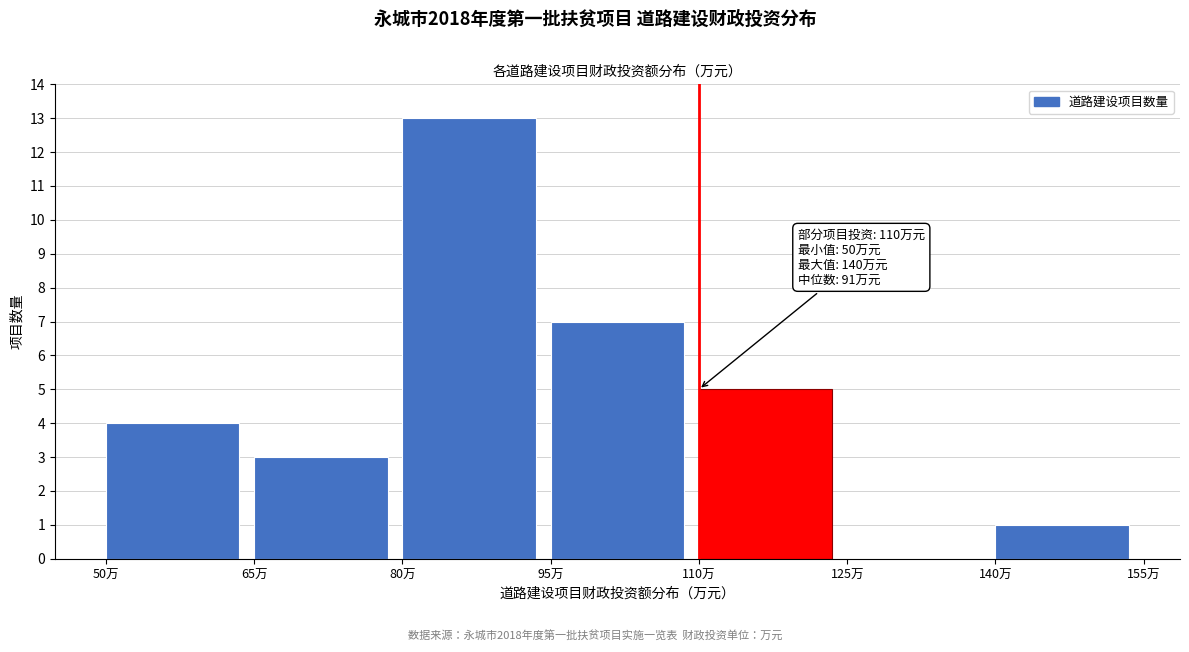

Over which range of the x-axis is the bar tallest?

80 to 95